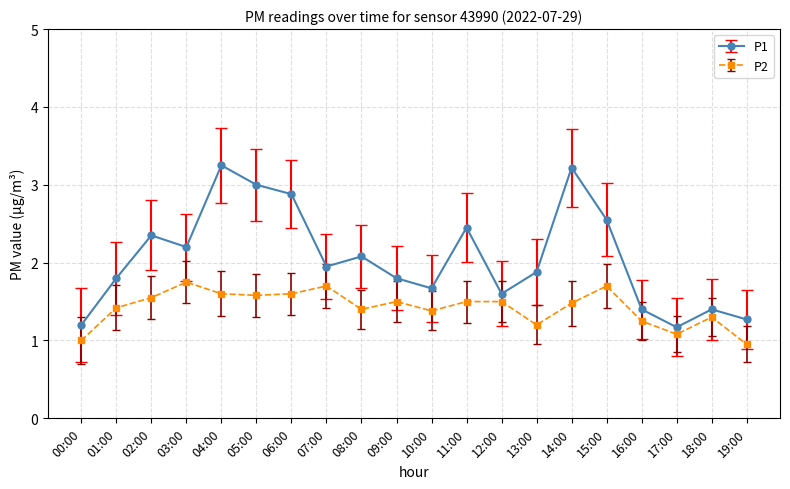

What is the difference between the maximum and minimum values in the P2 series?

0.8